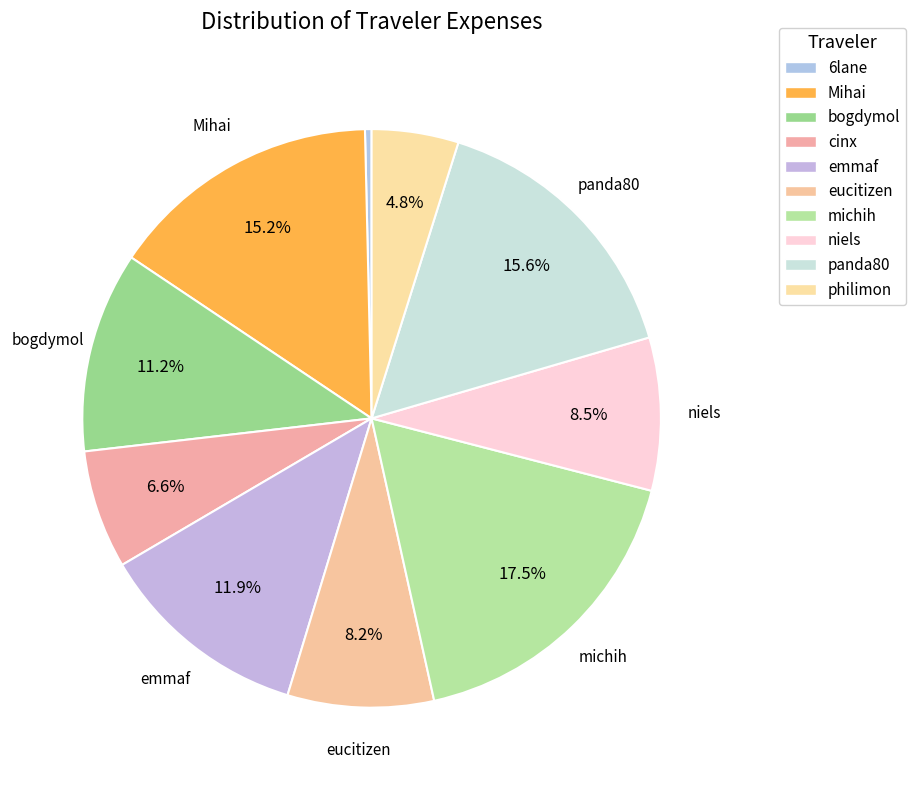

What percentage is NOT represented by michih?

82.5%